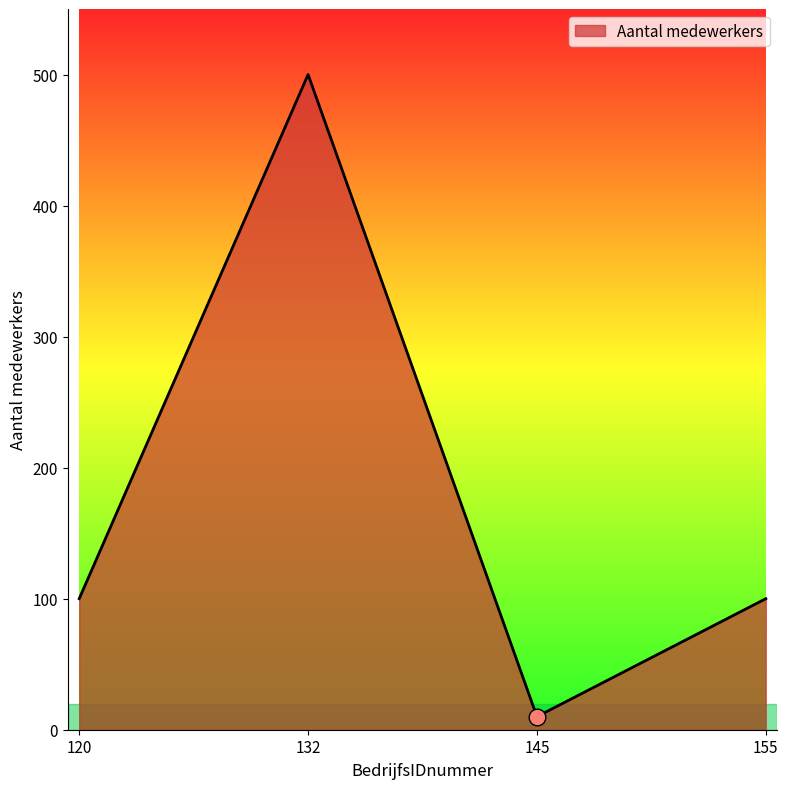

How many interior local peaks (higher than both neighbors) does the data have?

1